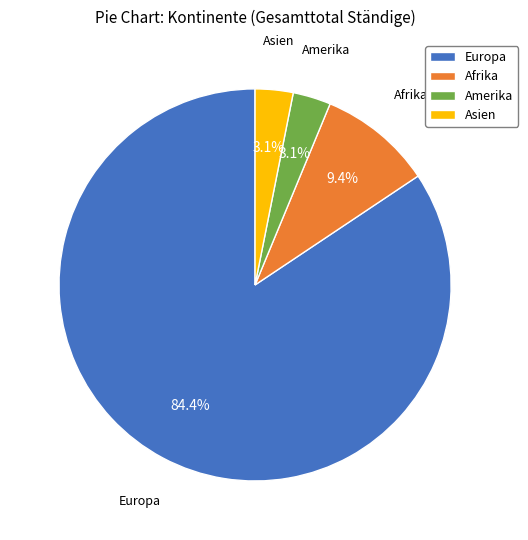

Does Europa account for over 50% of the chart?

Yes